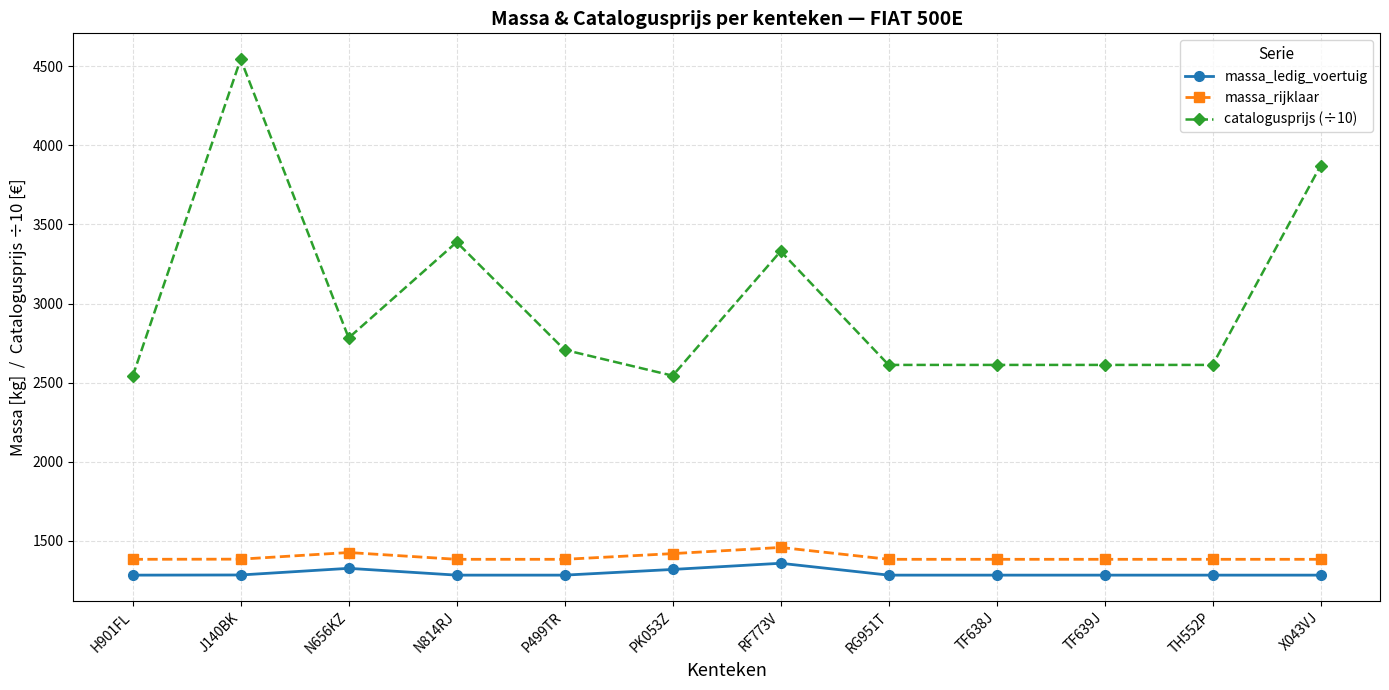

Which label corresponds to the largest value in the chart?

J140BK